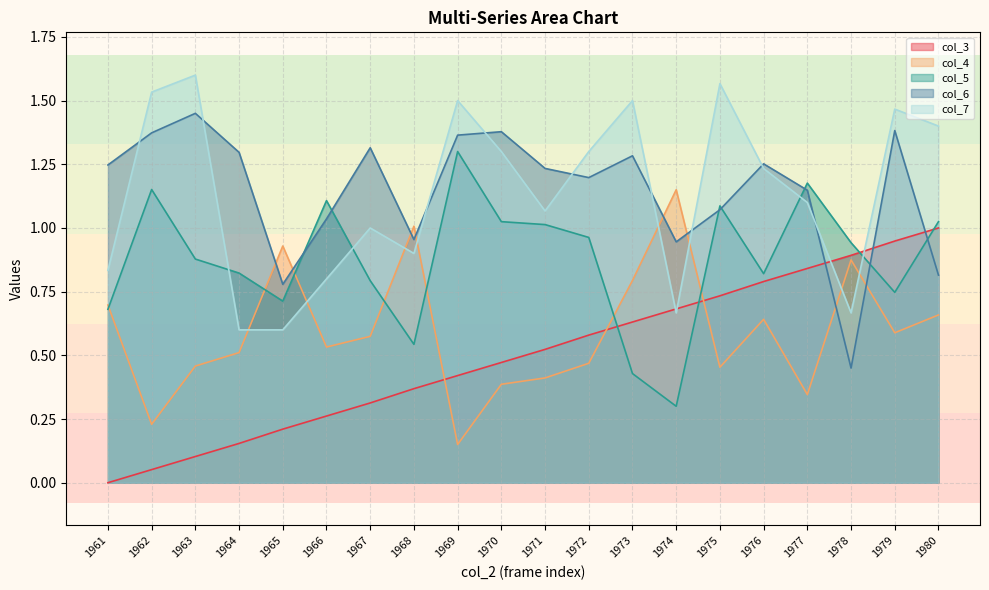

Is the value of col_4 at 1977 greater than the value of col_6 at 1968?

No